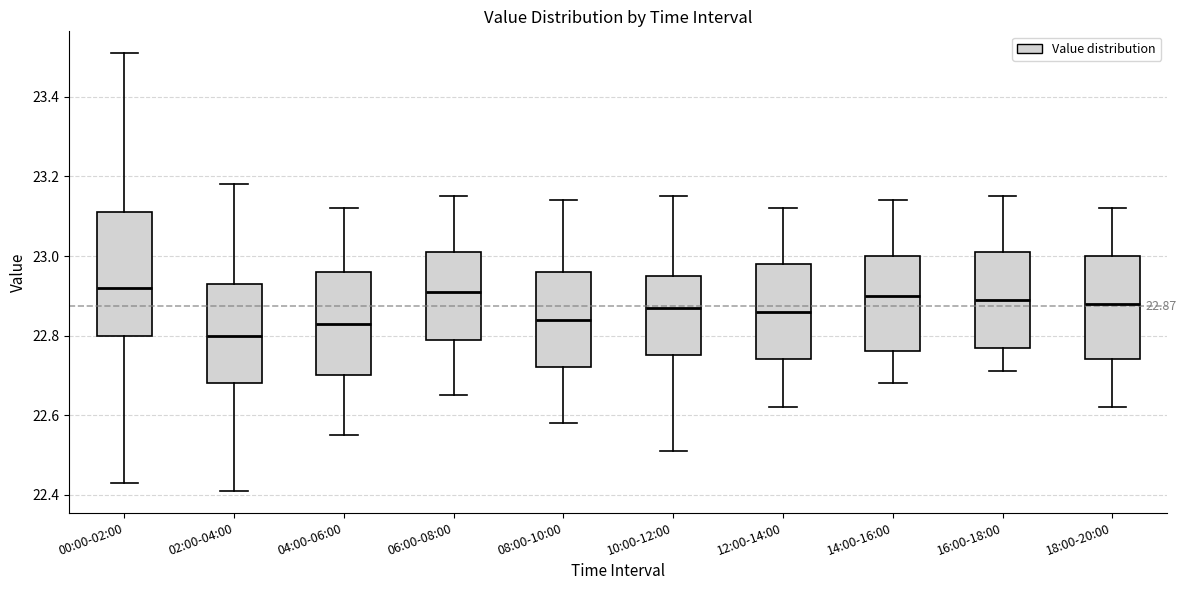

Comparing the boxes themselves (not the whiskers), which one is the tallest?

00:00-02:00